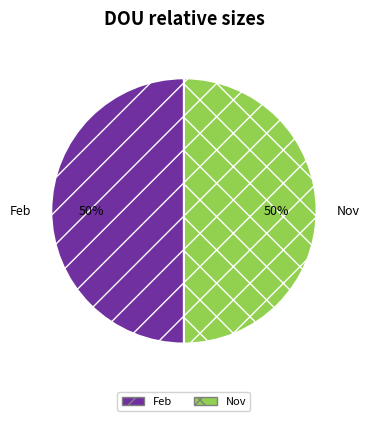

How many segments does this pie chart have?

2